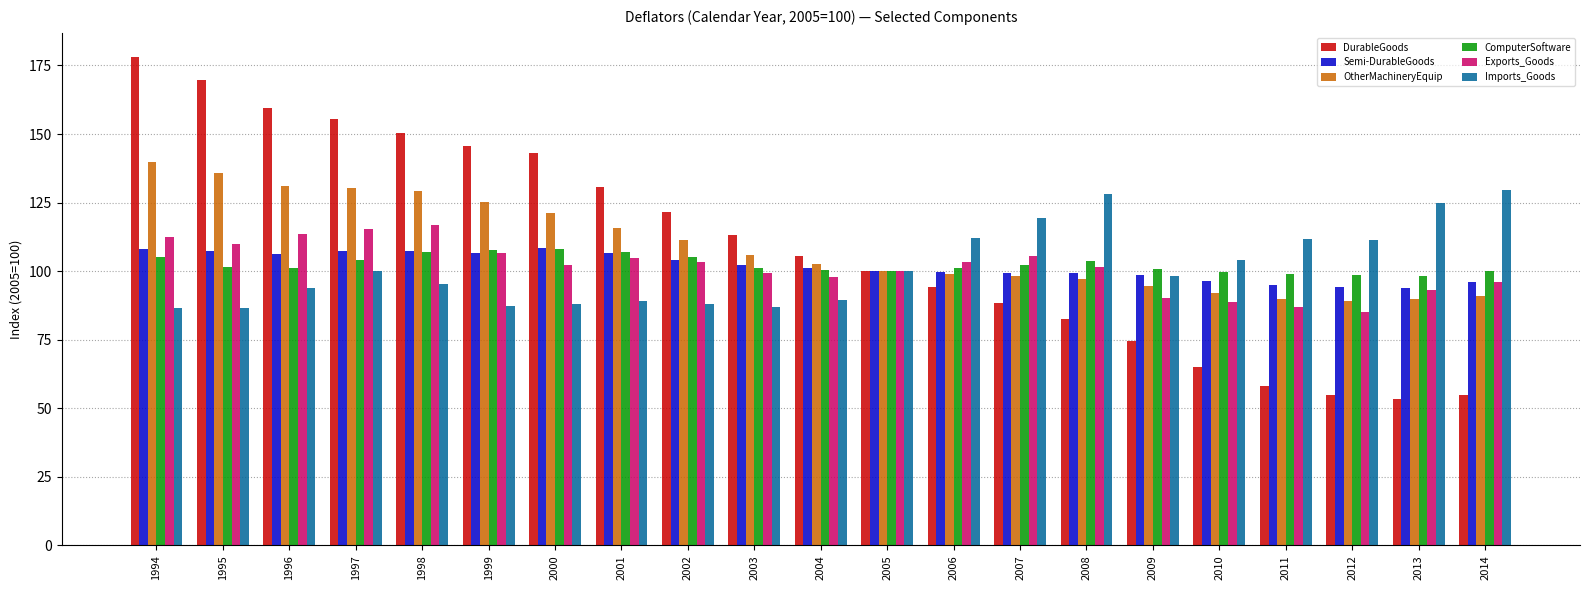

Which series has the largest range (max minus min)?

DurableGoods